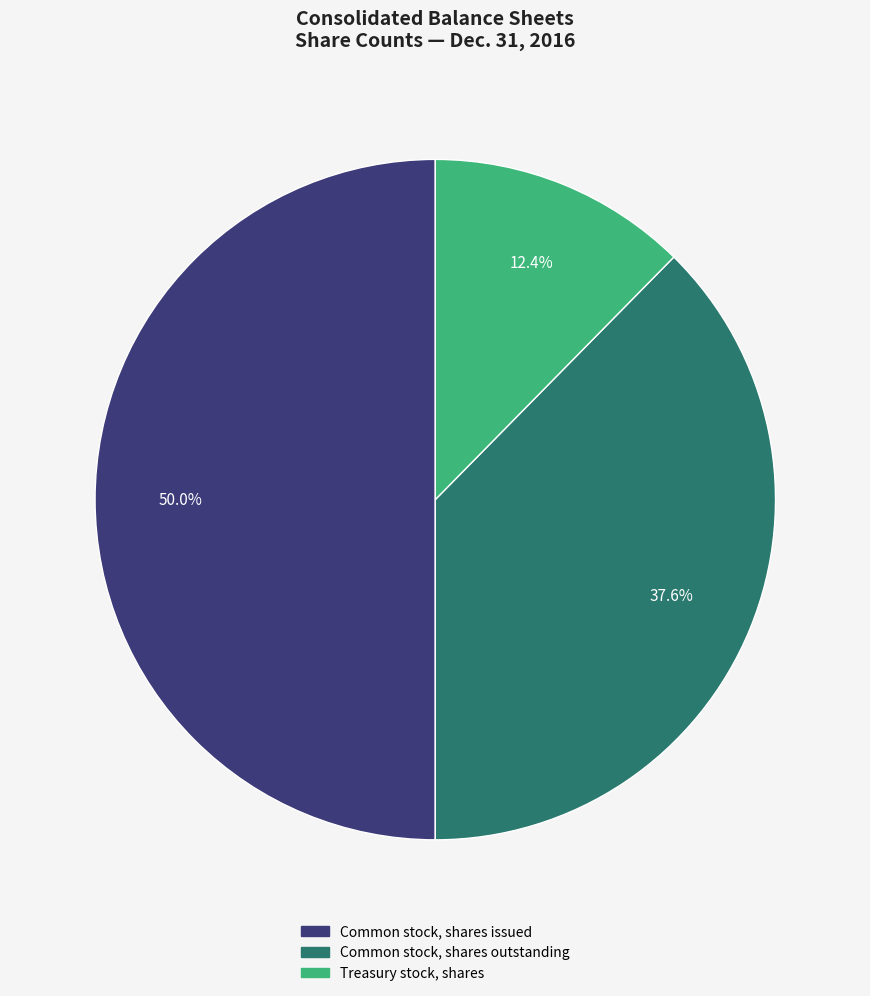

To the nearest percent, what is the average slice percentage?

33%